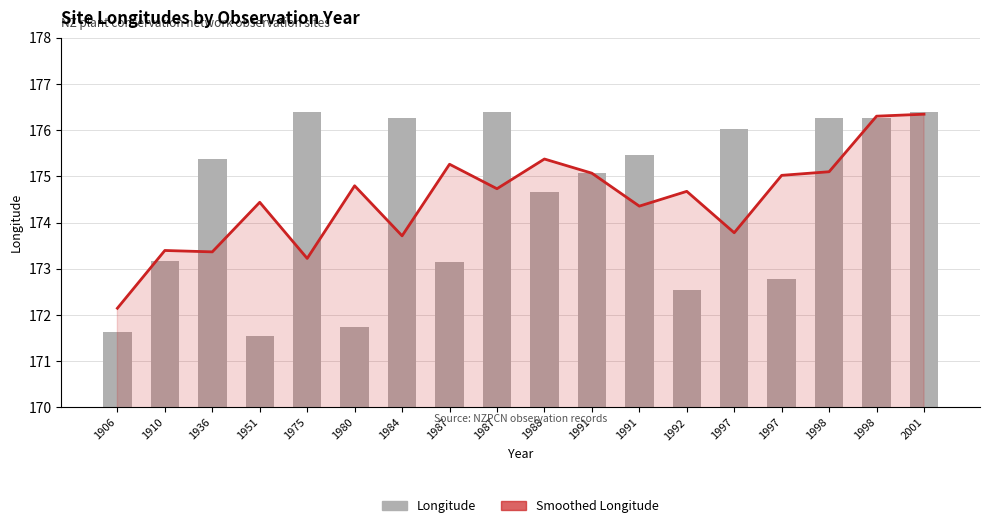

What is the smallest value displayed?

171.5